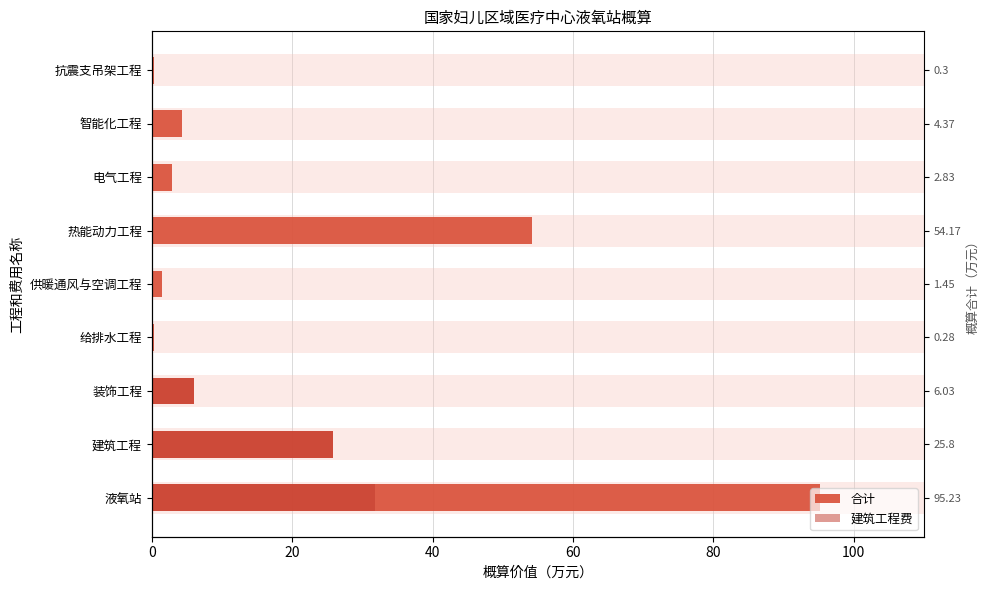

What is the value of the 建筑工程费 bar at the 1st from the left?

31.8